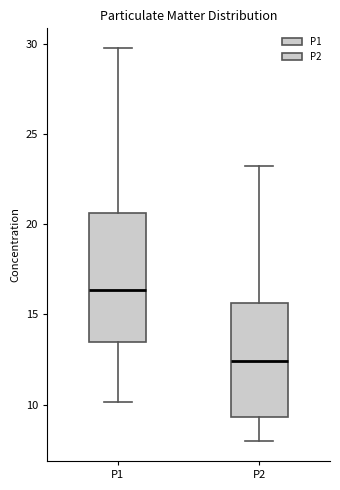

Reading left to right, read every box against the y-axis: the position of its median line, the range the box covers, and the ends of its whiskers. The values are not printed on the chart, so give them approximately, as read against the axis.

P1: median 16.5, box 13.5 to 20.5, whiskers 10.0 to 30.0
P2: median 12.5, box 9.5 to 15.5, whiskers 8.0 to 23.0